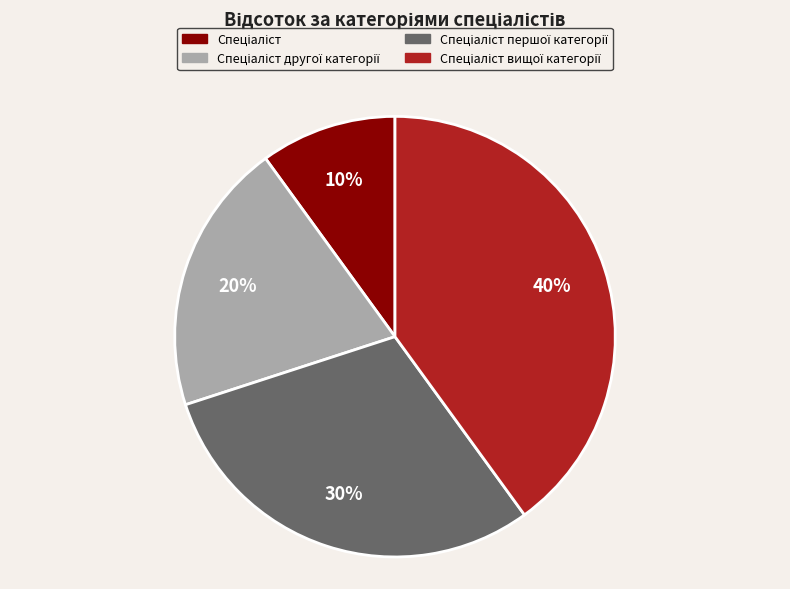

To the nearest percent, what is the difference between the largest and smallest slice percentages?

30%